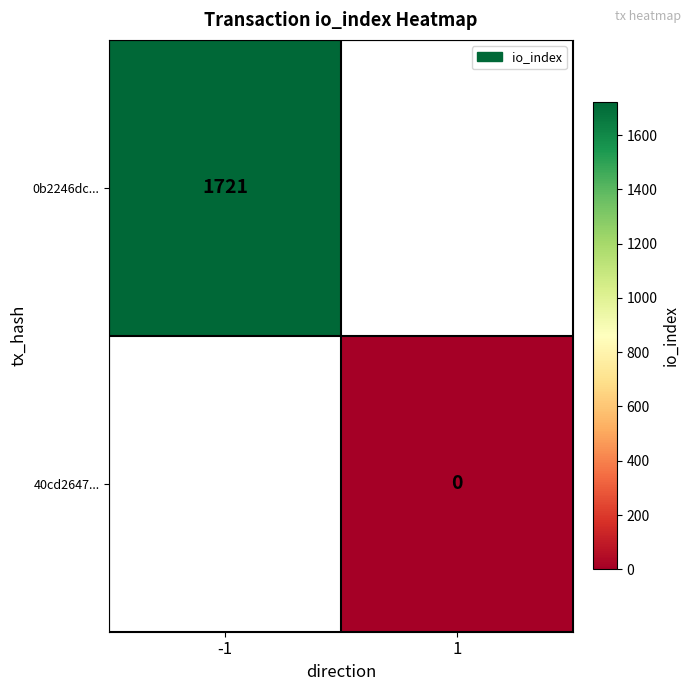

The value of 0b2246dc... at -1 is 1721. True or false?

True